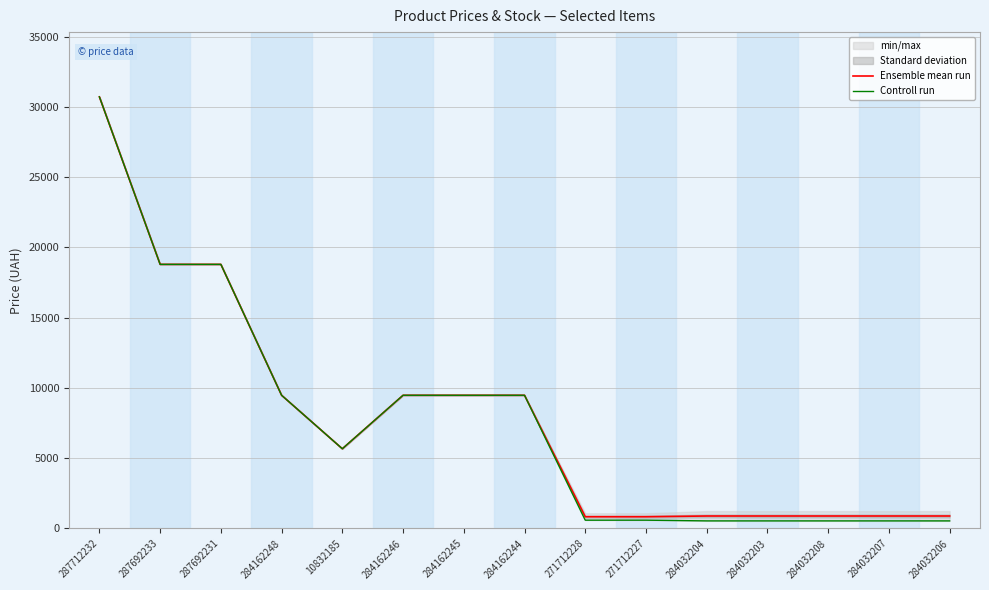

Reading left to right, what are all the values shown in this chart?

Ensemble mean run: 287712232=30717.1	287692233=18796.8	287692231=18796.8	284162248=9480.1	10832185=5673.8	284162246=9480.1	284162245=9480.1	284162244=9480.1	271712228=835.8	271712227=835.8	284032204=887.2	284032203=887.2	284032208=887.2	284032207=887.2	284032206=887.2
Controll run: 287712232=30717.1	287692233=18796.8	287692231=18796.8	284162248=9480.1	10832185=5673.8	284162246=9480.1	284162245=9480.1	284162244=9480.1	271712228=589.9	271712227=589.9	284032204=539.0	284032203=539.0	284032208=539.0	284032207=539.0	284032206=539.0